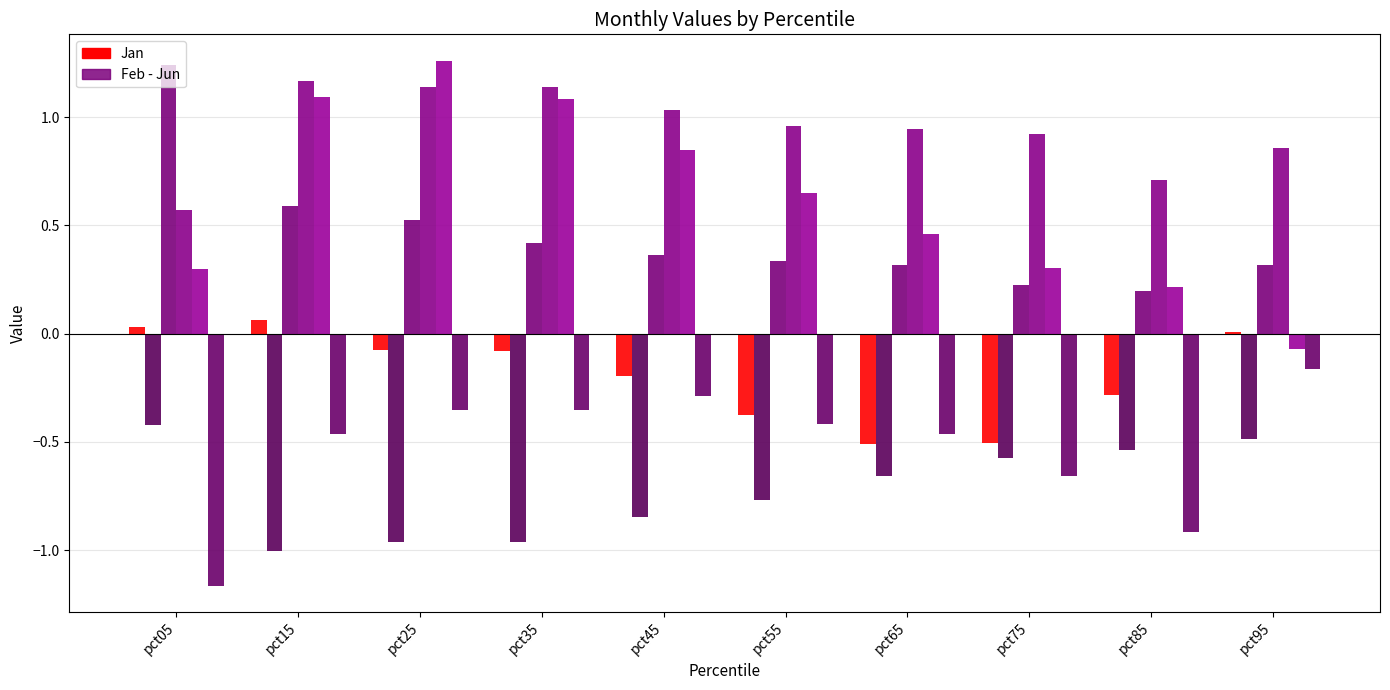

How many data points does each series have?

10